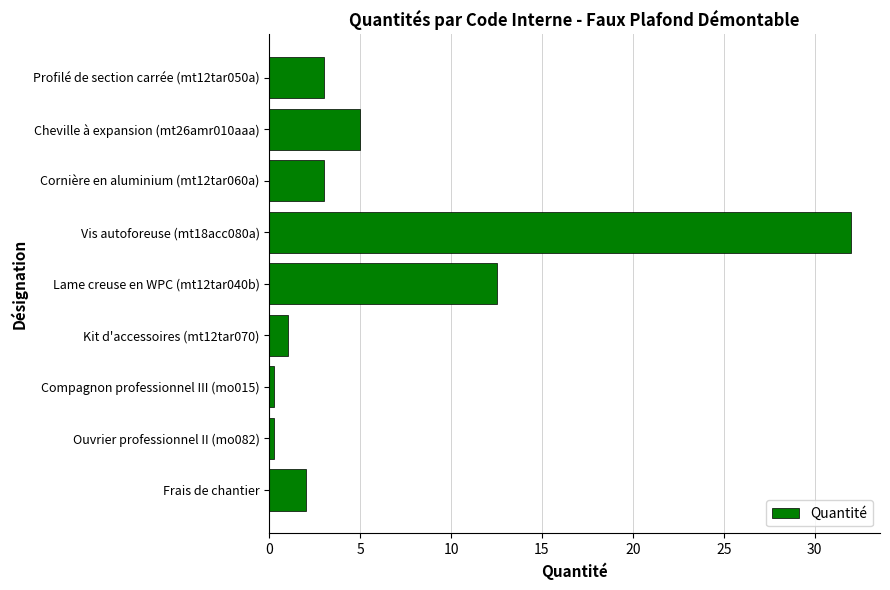

What is the smallest value displayed?

0.3